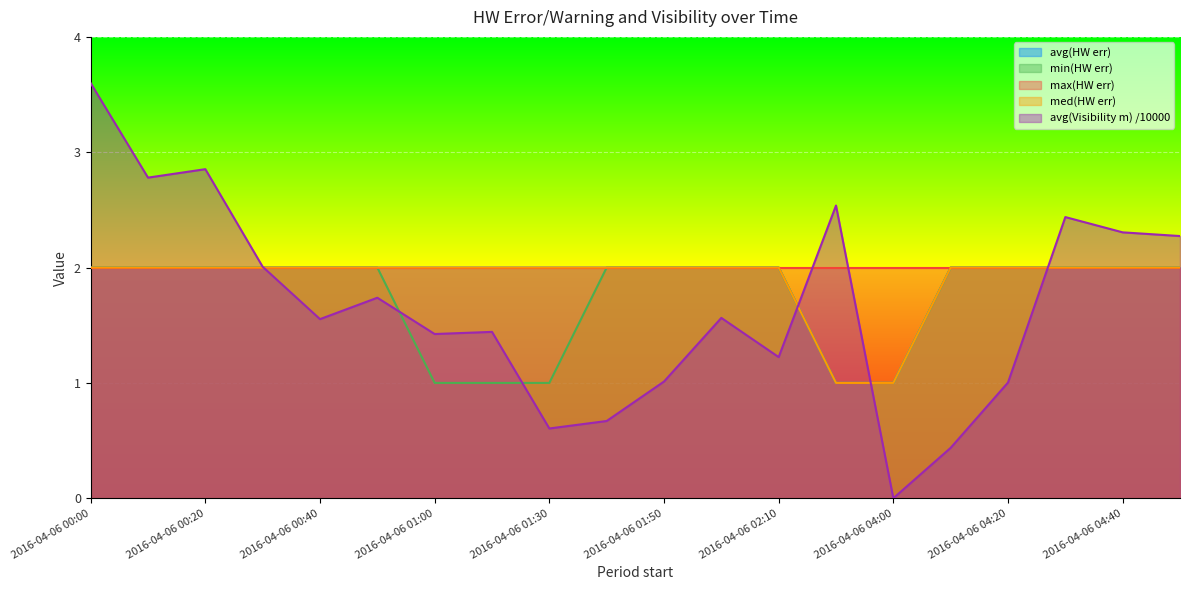

Which category has the lowest value across all series?

2016-04-06 04:00